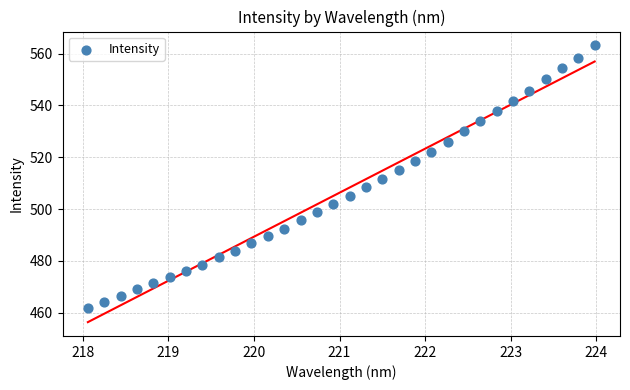

What is the range of X values (max minus min)?

5.9